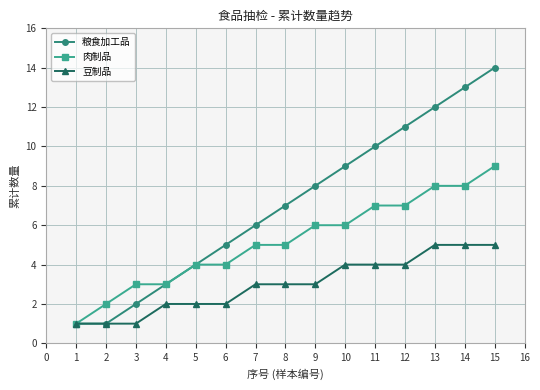

What is the average value of the 粮食加工品 series?

7